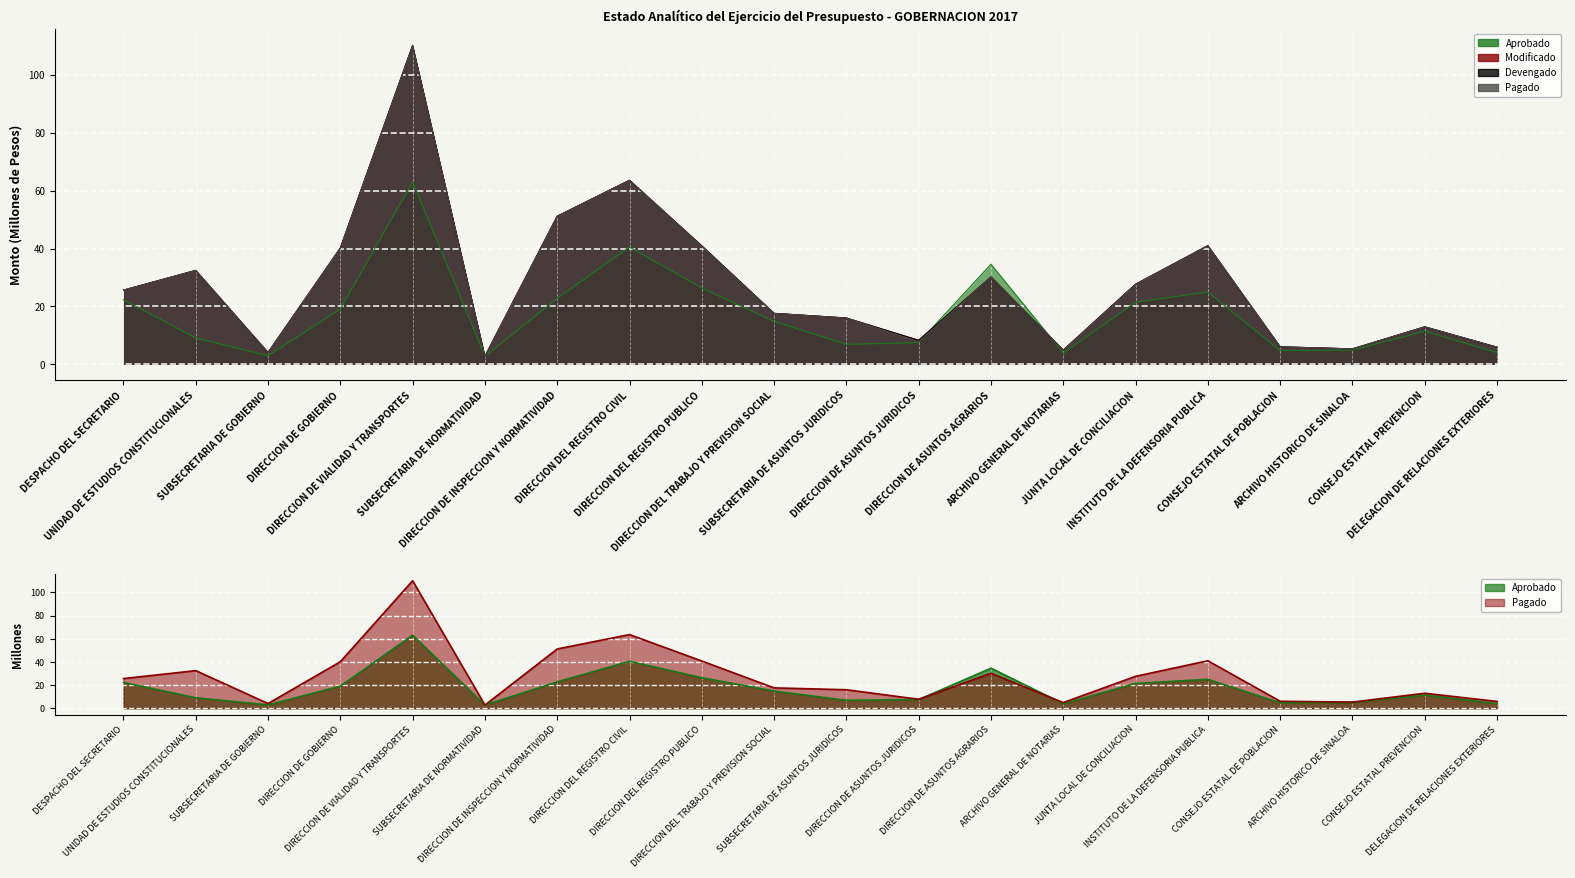

What is the total value across all series at SUBSECRETARIA DE ASUNTOS JURIDICOS?

54.9